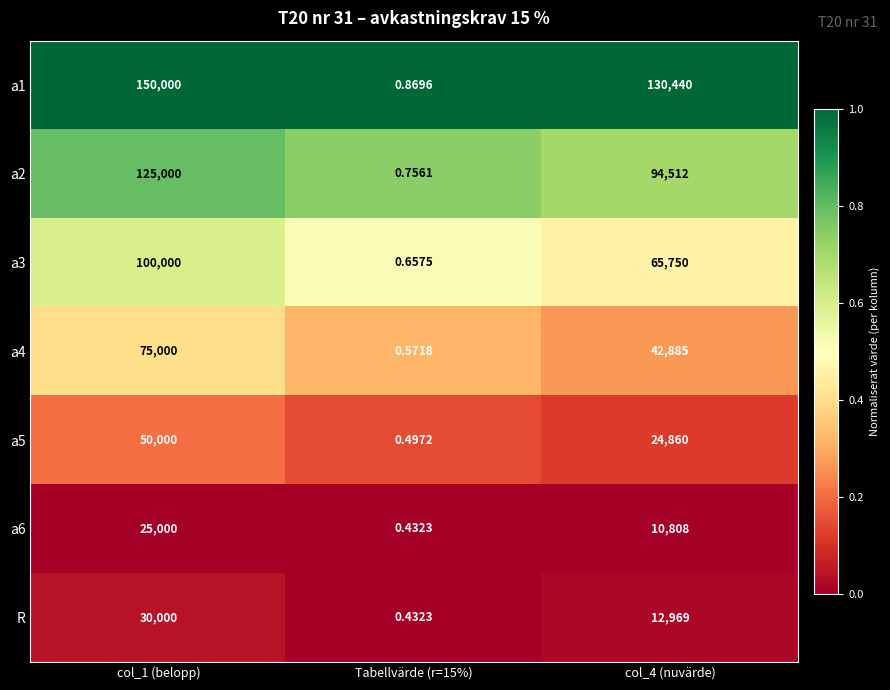

Is the value of a2 at Tabellvärde (r=15%) greater than the value of a5 at Tabellvärde (r=15%)?

Yes